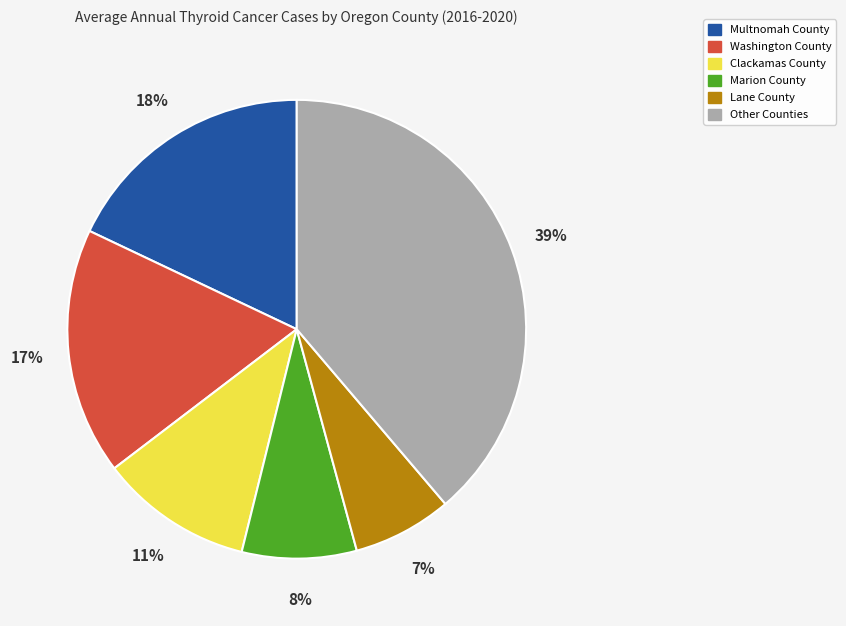

How many slices are in this pie chart?

6